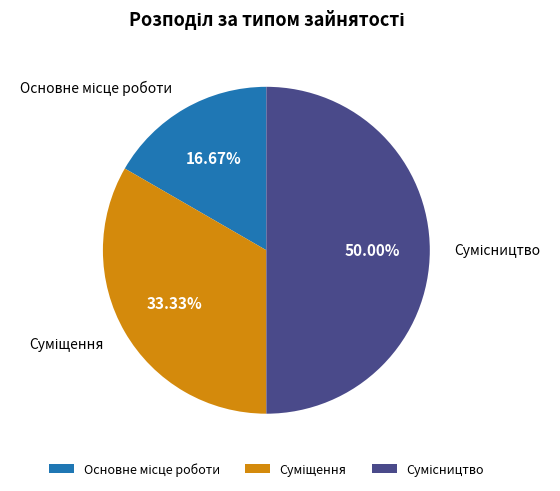

The Основне місце роботи slice represents 17% of the pie. True or false?

True